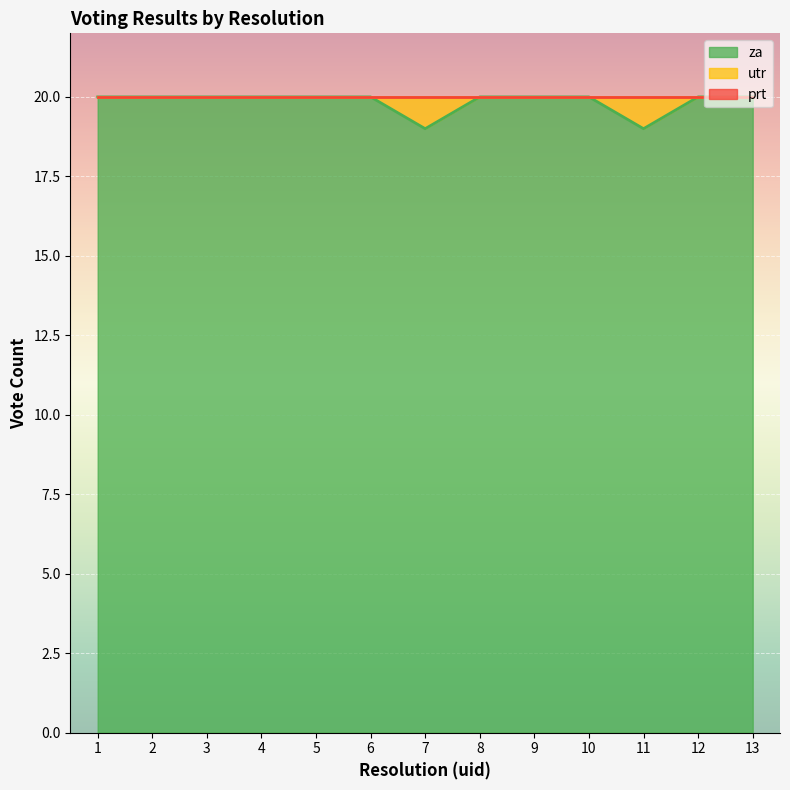

What is the maximum value shown in the chart?

20